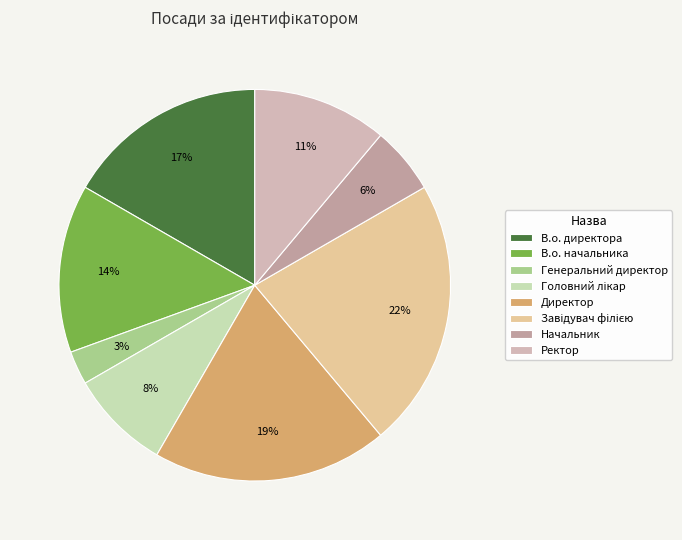

How many slices are in this pie chart?

8